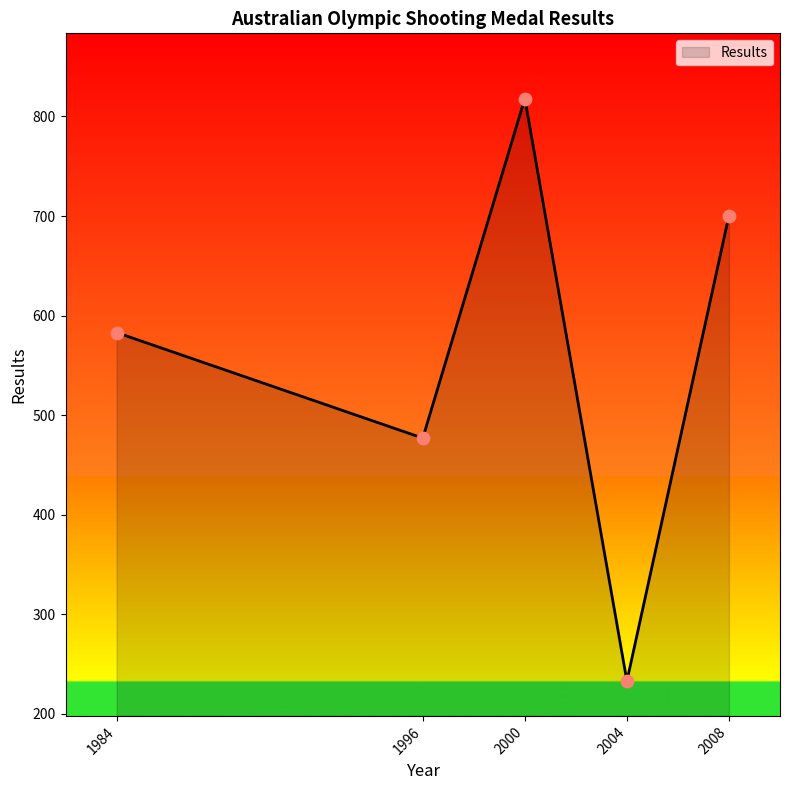

What is the change in value from 1984 to 2008?

+117.5